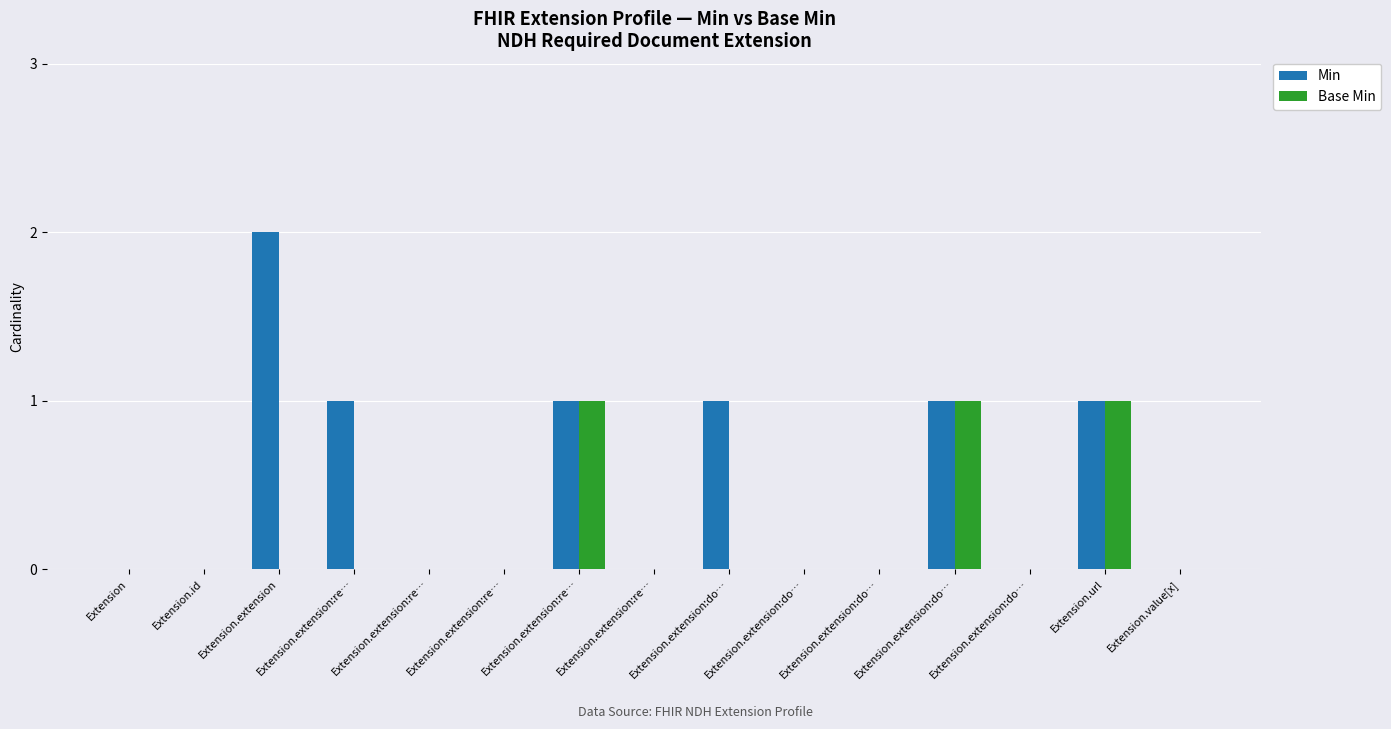

Rank the series at Extension from lowest to highest value.

Min, Base Min